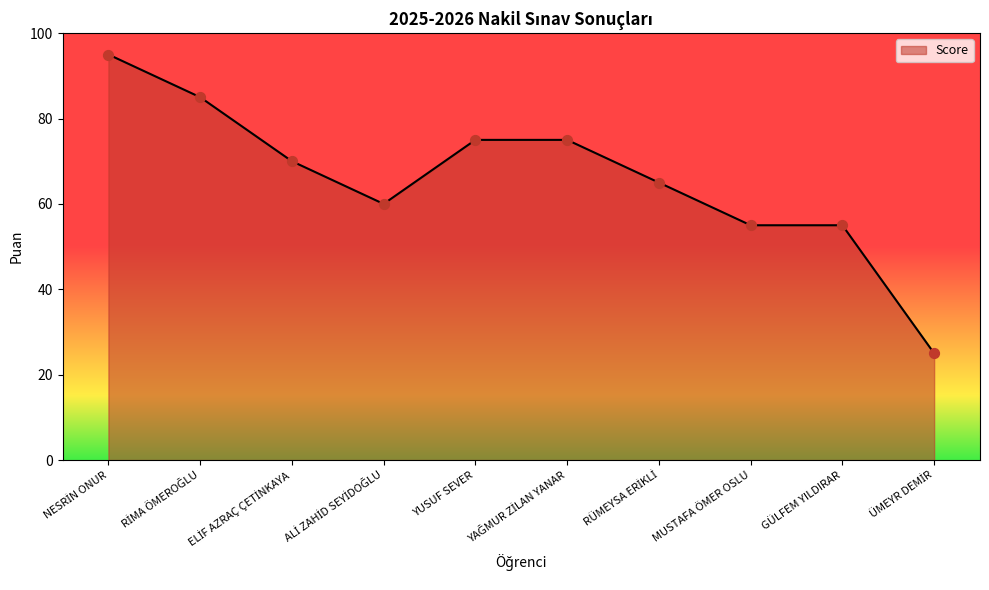

What is the change in value from YUSUF SEVER to MUSTAFA ÖMER OSLU?

-20